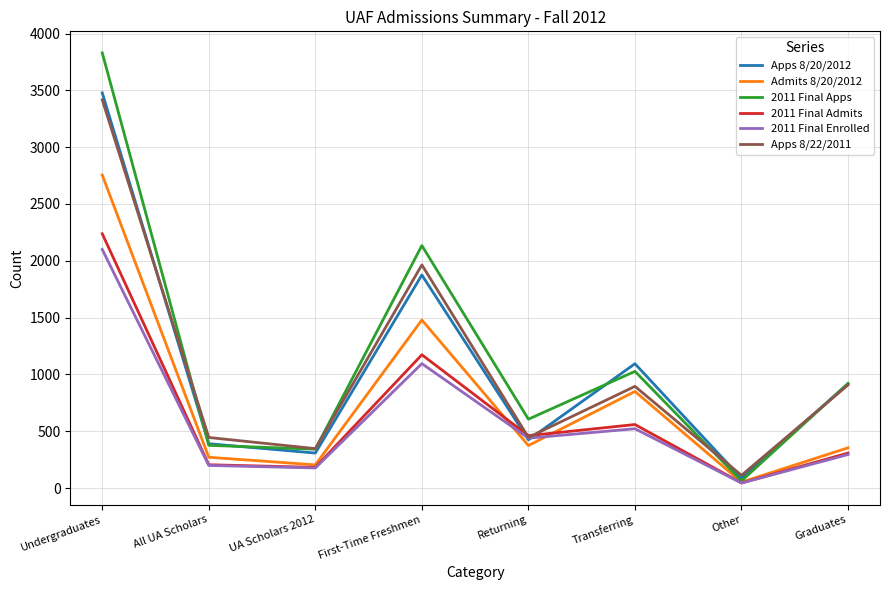

What is the total value across all series at Transferring?

4947